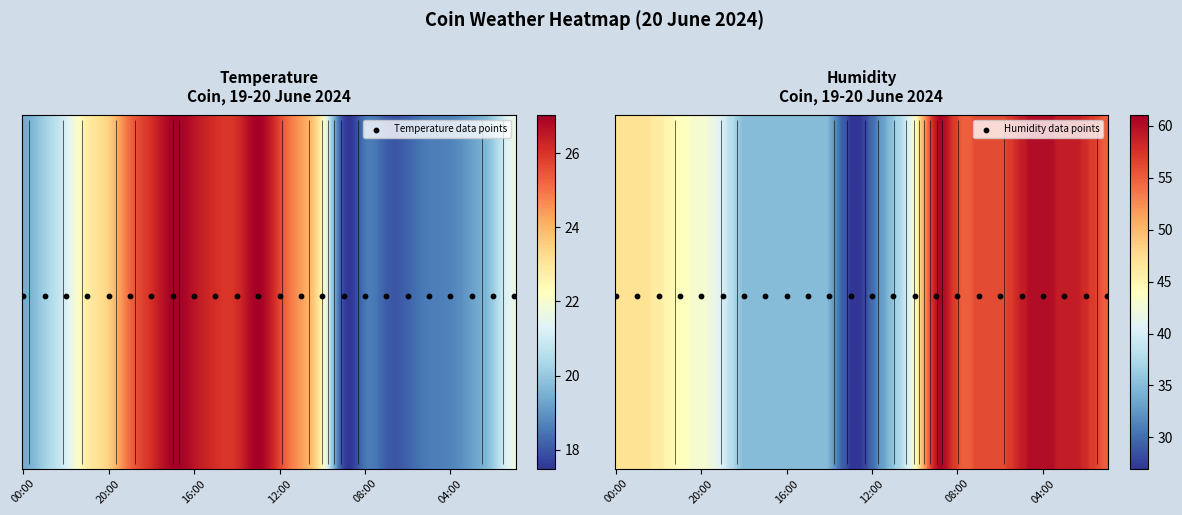

Reading left to right, transcribe all the data shown in this chart.

Temperature: 19.4	20.2	21.2	22.8	23.5	25.2	26.1	27.0	26.6	26.1	26.1	27.0	25.7	24.4	22.4	17.7	18.5	18.1	18.2	18.6	18.7	19.2	20.1	21.6
Humidity: 47.0	47.0	46.0	44.0	43.0	40.0	35.0	35.0	35.0	35.0	34.0	27.0	30.0	36.0	44.0	60.0	56.0	56.0	56.0	59.0	60.0	59.0	58.0	55.0